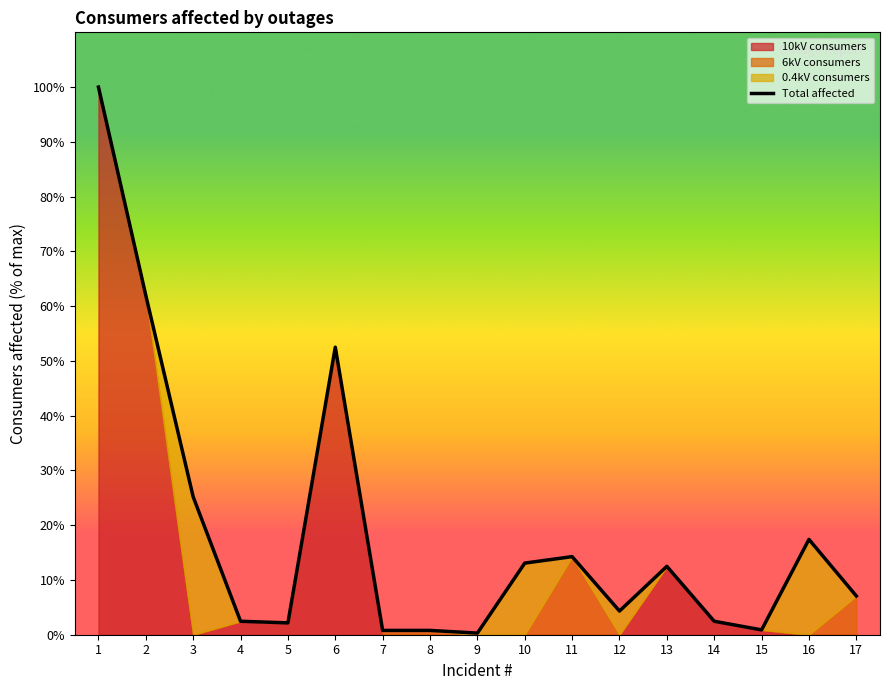

Which label corresponds to the largest value in the chart?

1